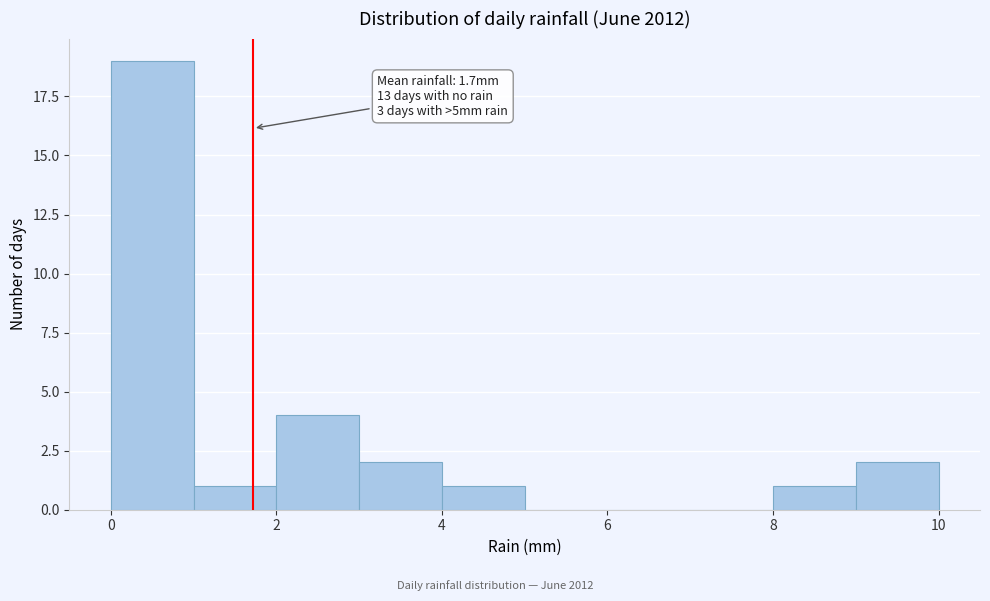

Which range on the x-axis has the tallest bar?

0 to 1